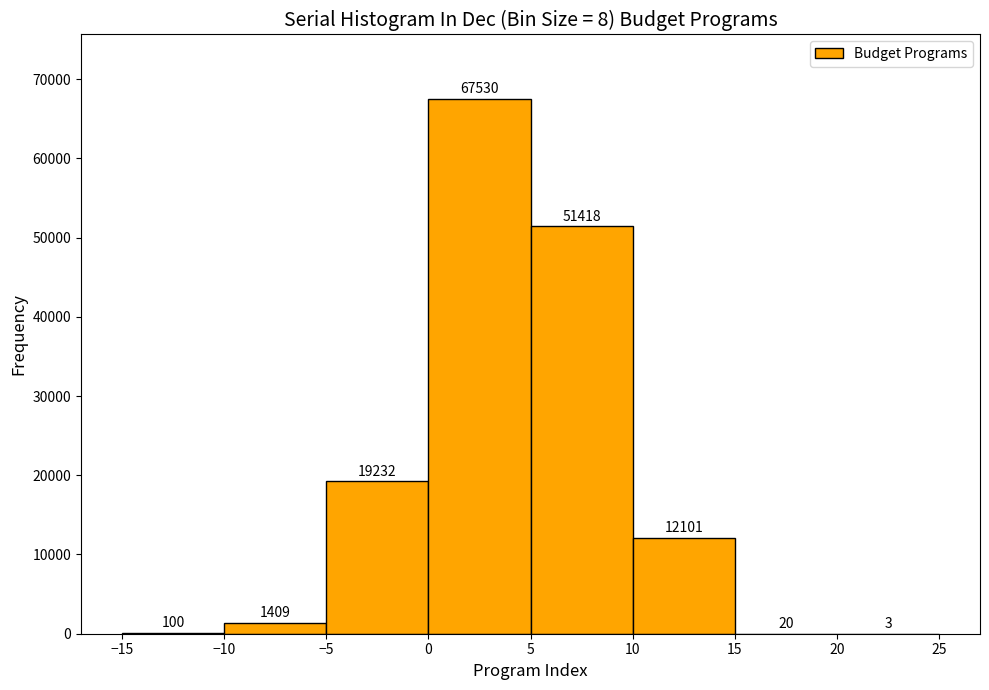

How tall is the bar that spans -5 to 0 on the x-axis?

19232